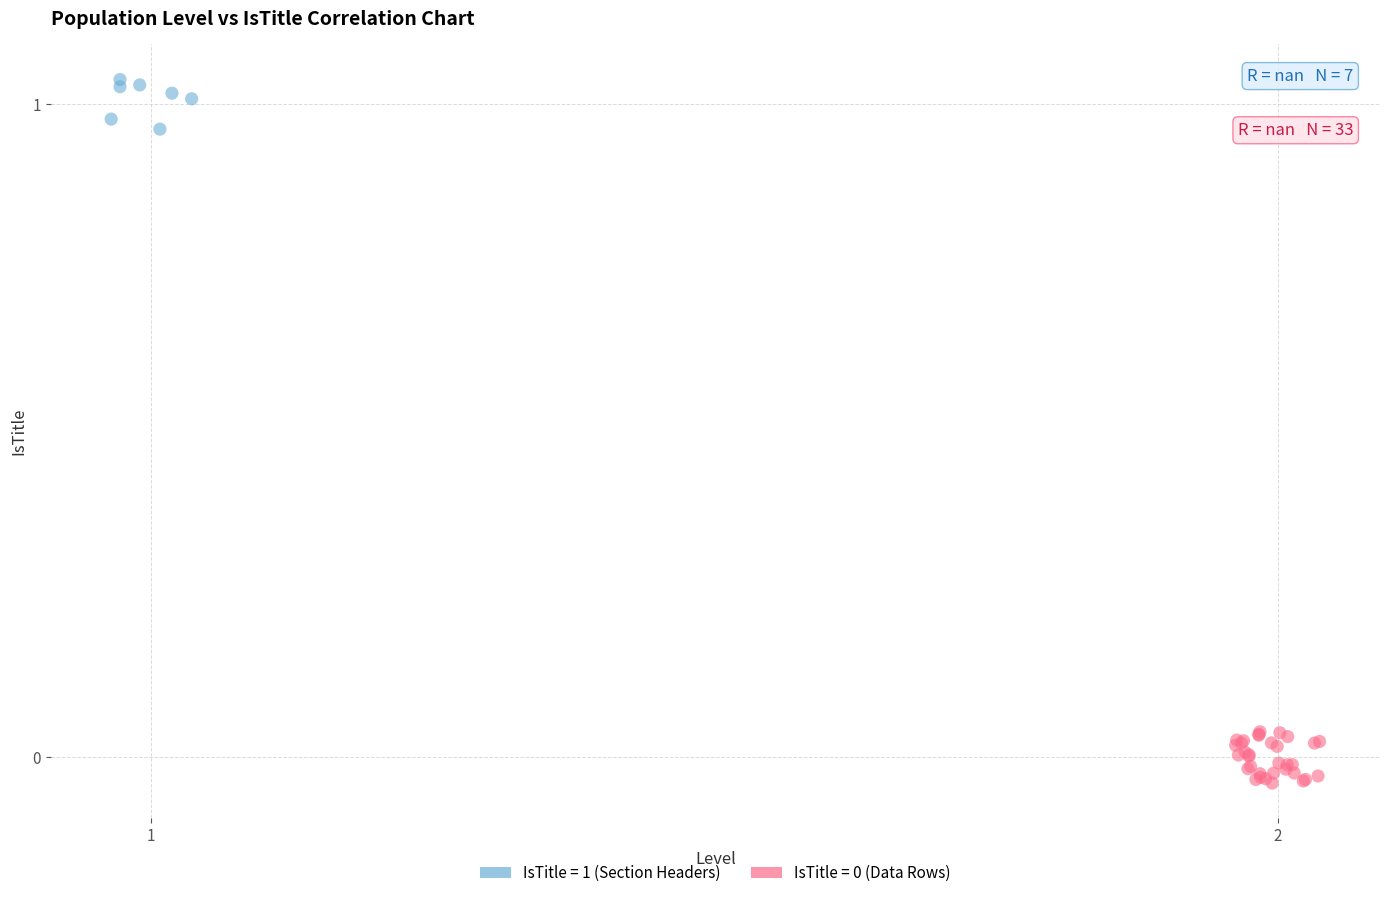

Which series contains the highest Y value?

IsTitle = 1 (Section Headers)